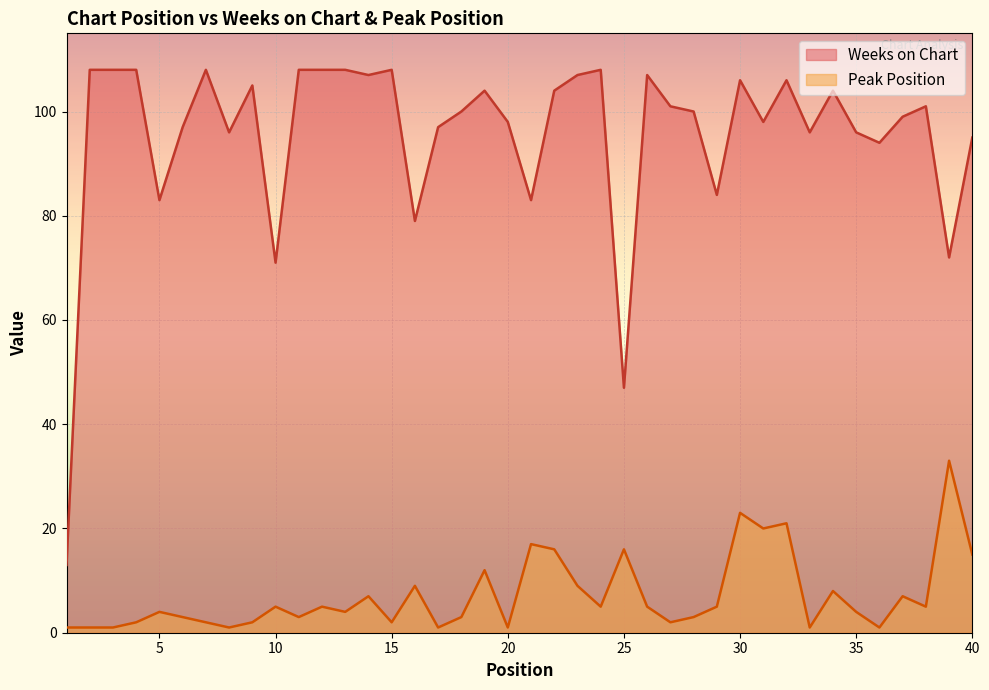

How many interior local peaks does the Weeks on Chart series have?

10